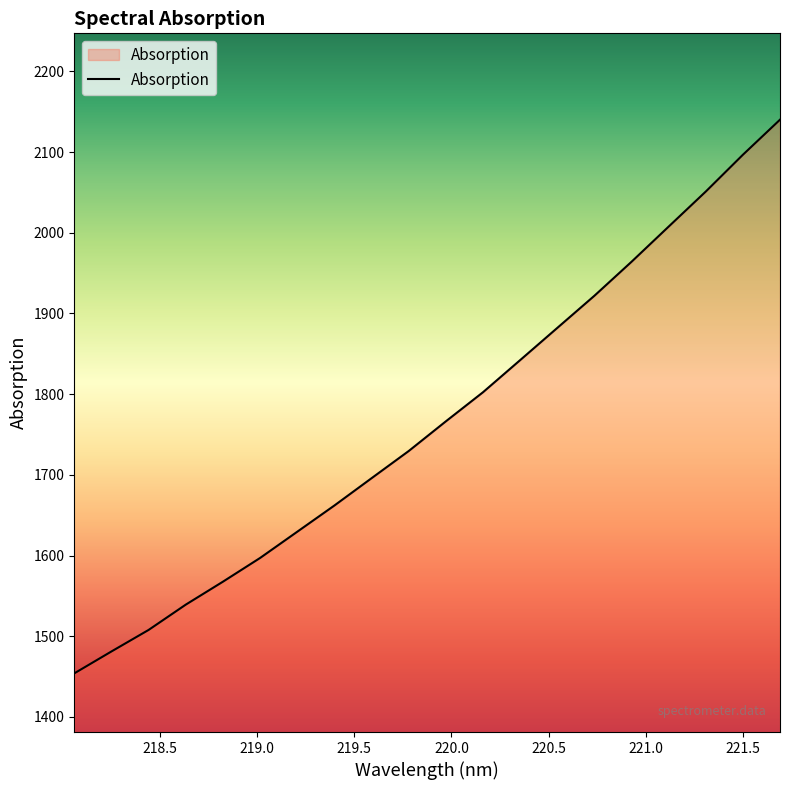

How many values exceed 1766?

10